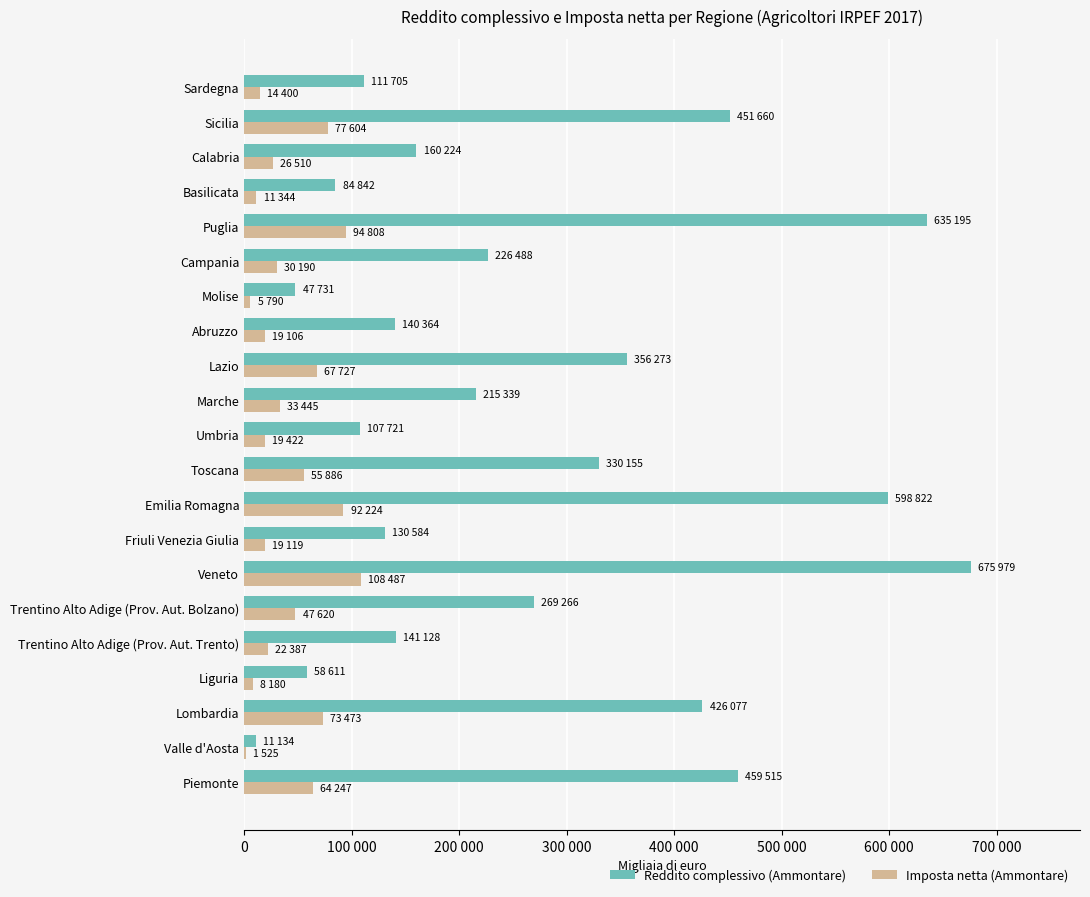

What are all the series names shown in the legend?

Reddito complessivo (Ammontare), Imposta netta (Ammontare)